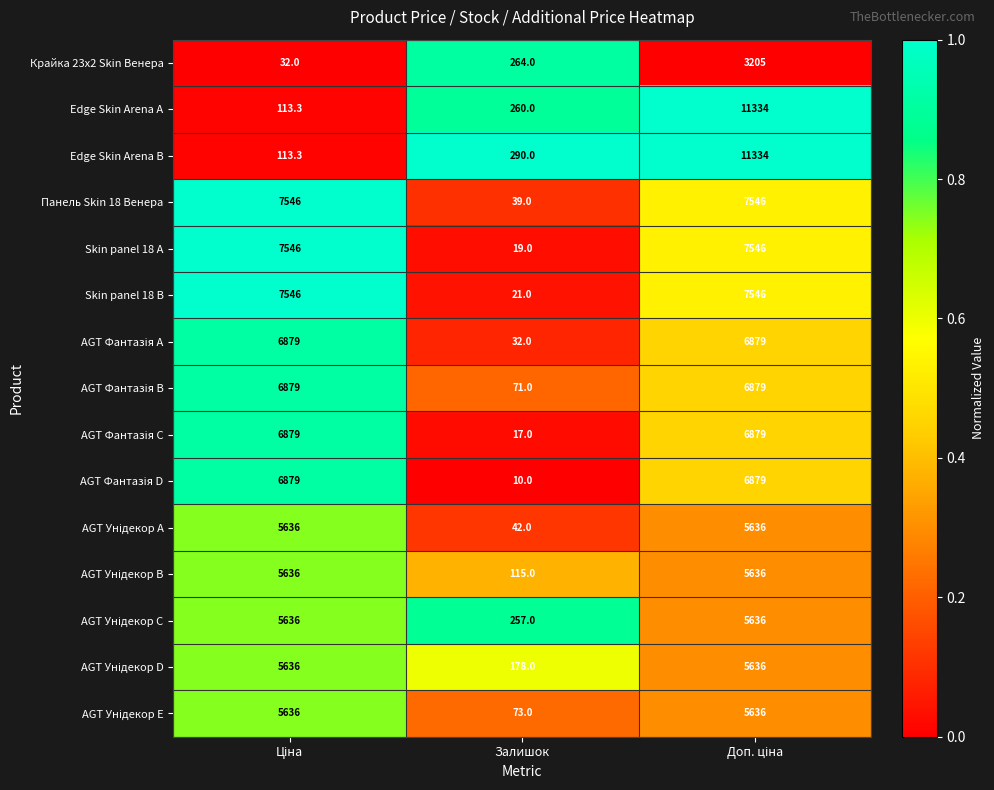

True or false: Skin panel 18 B has a value of 21.0 at Залишок.

True